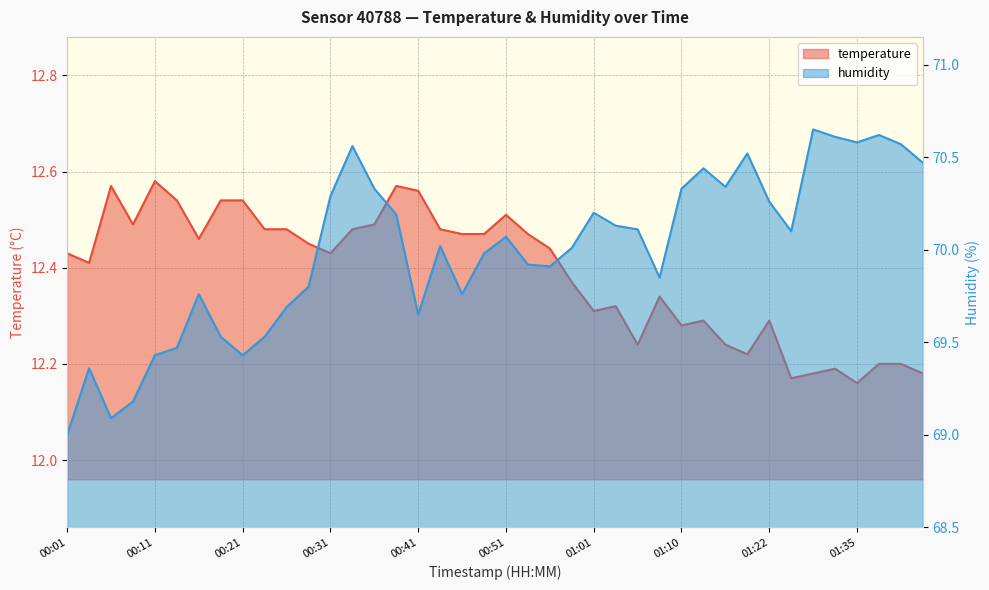

The value of humidity at 01:10 is 22.4. True or false?

False